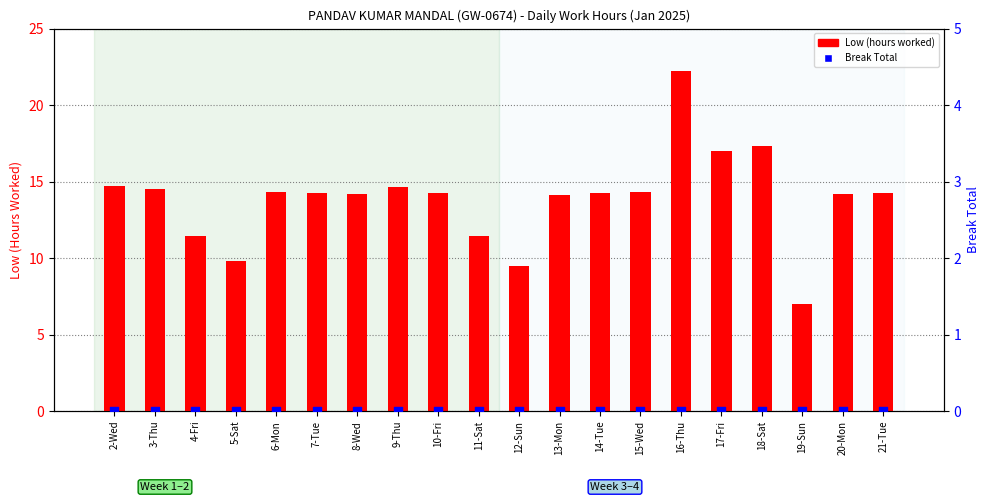

At which category is the sum across all series the highest?

16-Thu